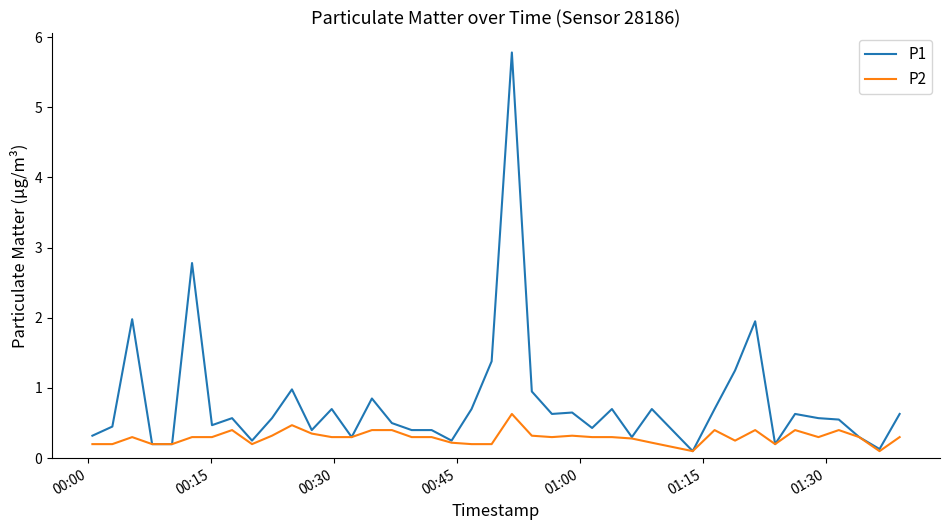

How many lines are shown in the chart?

2